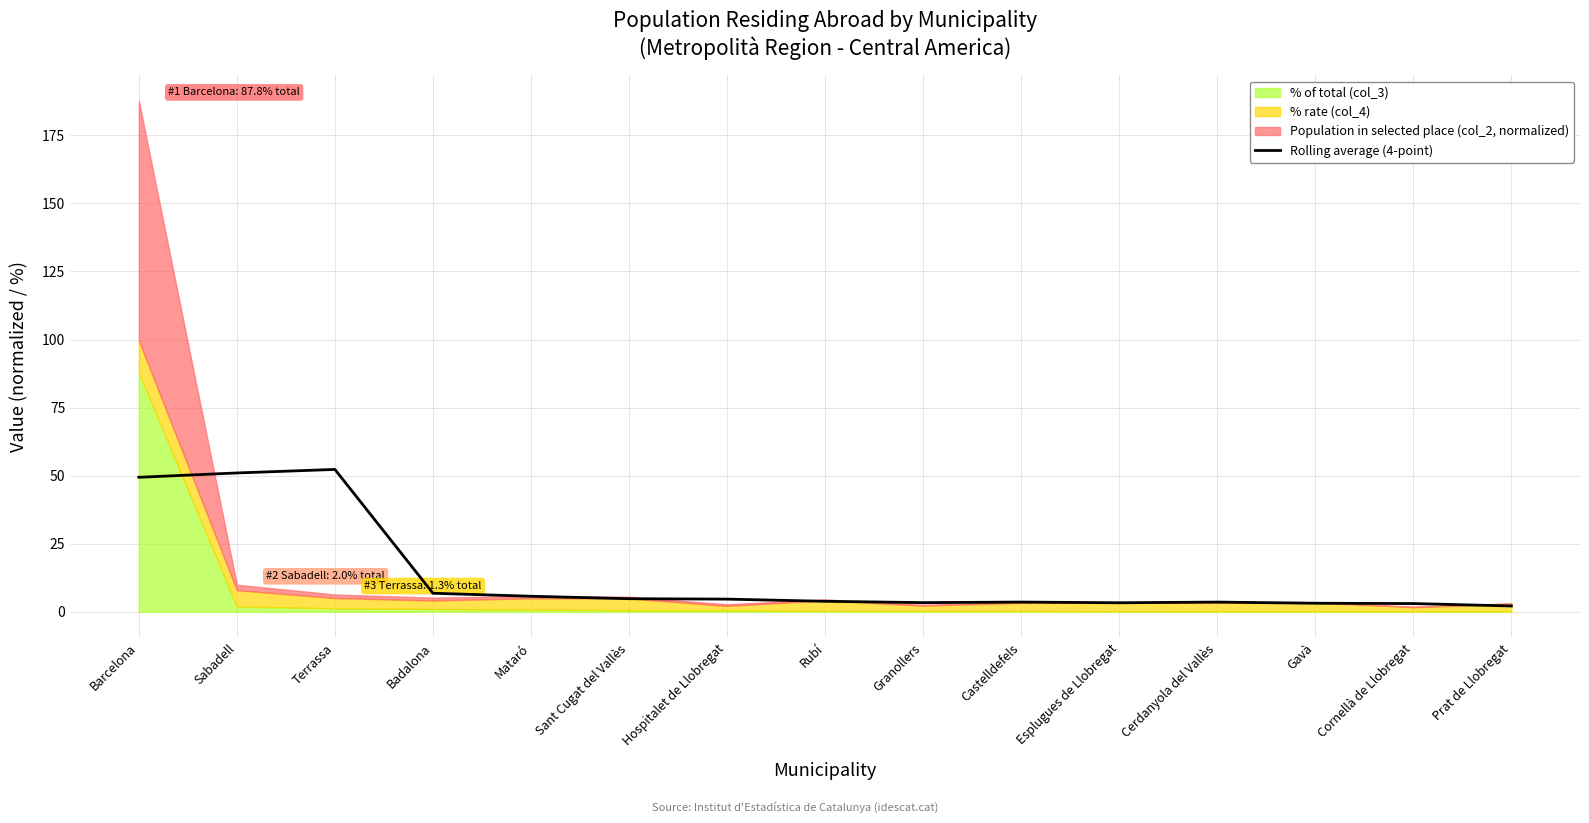

Which has a higher value, Cerdanyola del Vallès or Badalona?

Badalona